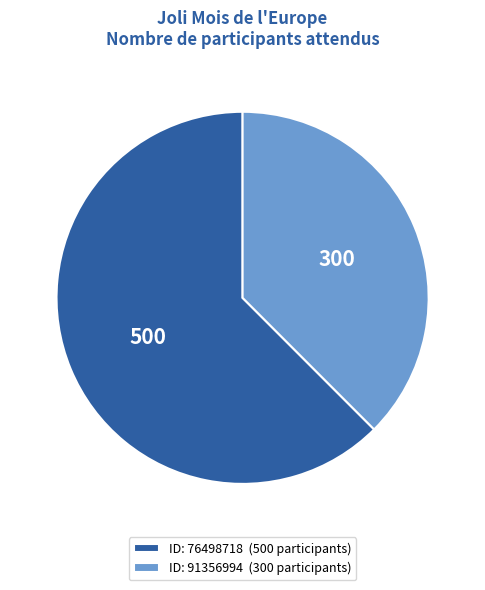

Rank the categories by value from lowest to highest.

ID: 91356994 (300 participants), ID: 76498718 (500 participants)